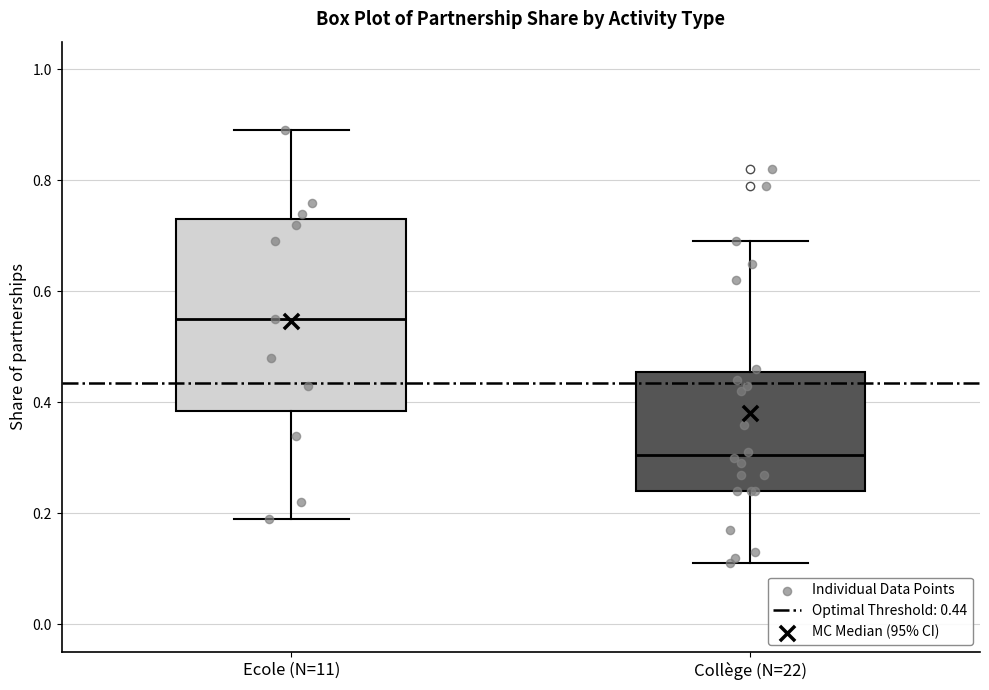

Which box has the highest median line?

Ecole (N=11)